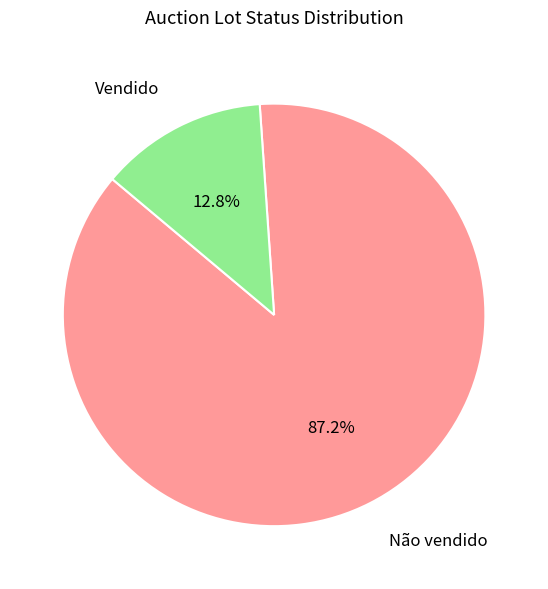

Is there any slice that represents more than half of the pie?

Yes